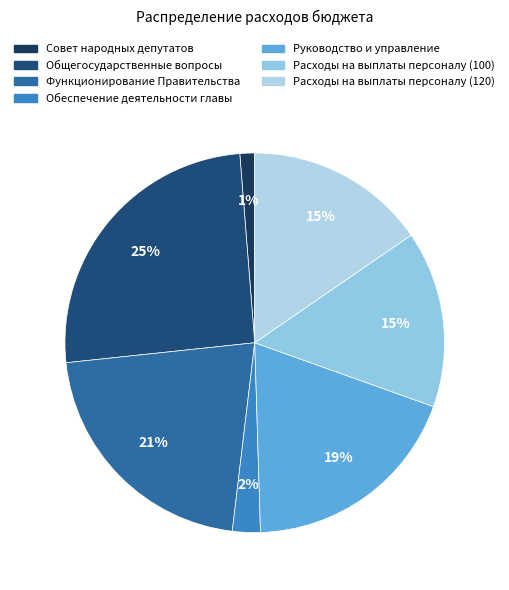

What portion of the pie excludes Совет народных депутатов?

98.7%